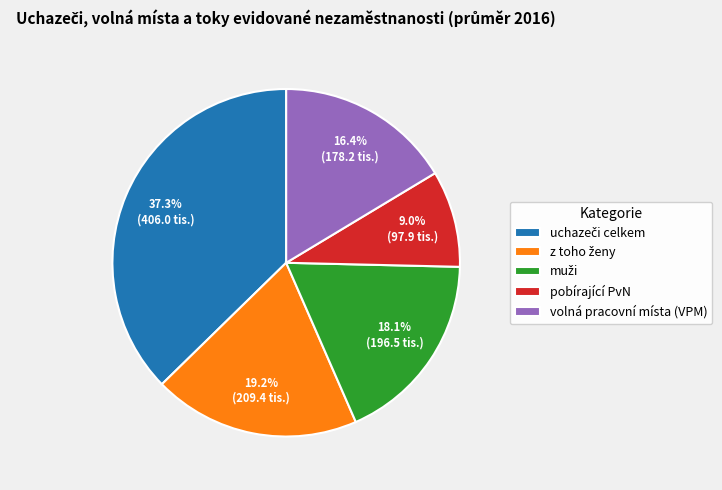

Which category has the smallest portion of the pie?

pobírající PvN